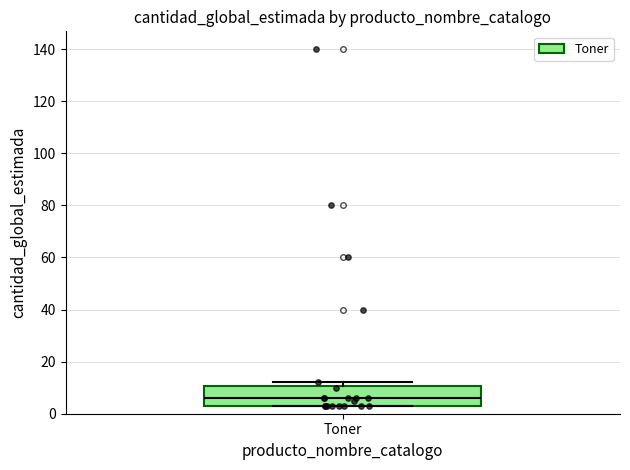

Read this box plot against the y-axis: the position of the median line, the range covered by the box, and the ends of both whiskers. The values are not printed on the chart, so give them approximately, as read against the axis.

median 6, box 4 to 10, whiskers 4 to 12